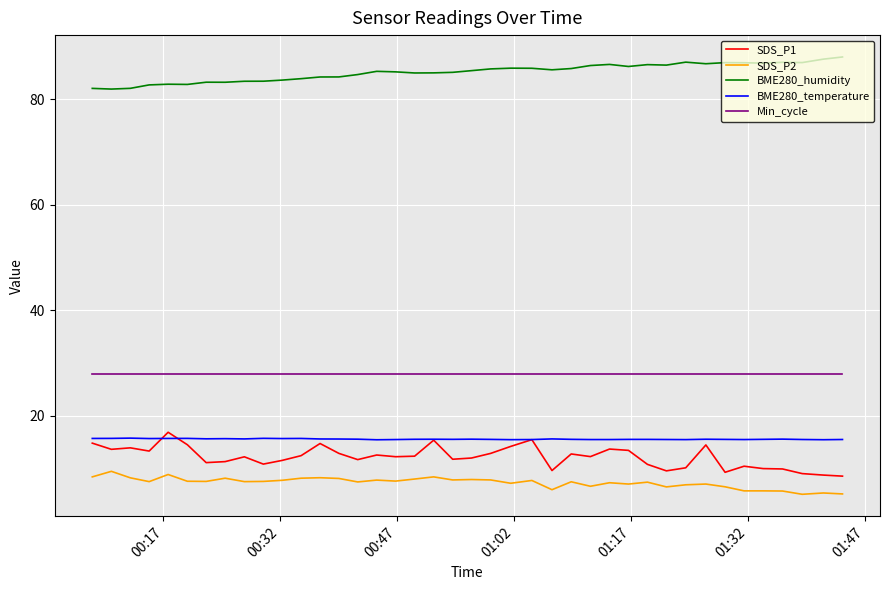

What is the maximum value for SDS_P1?

16.9